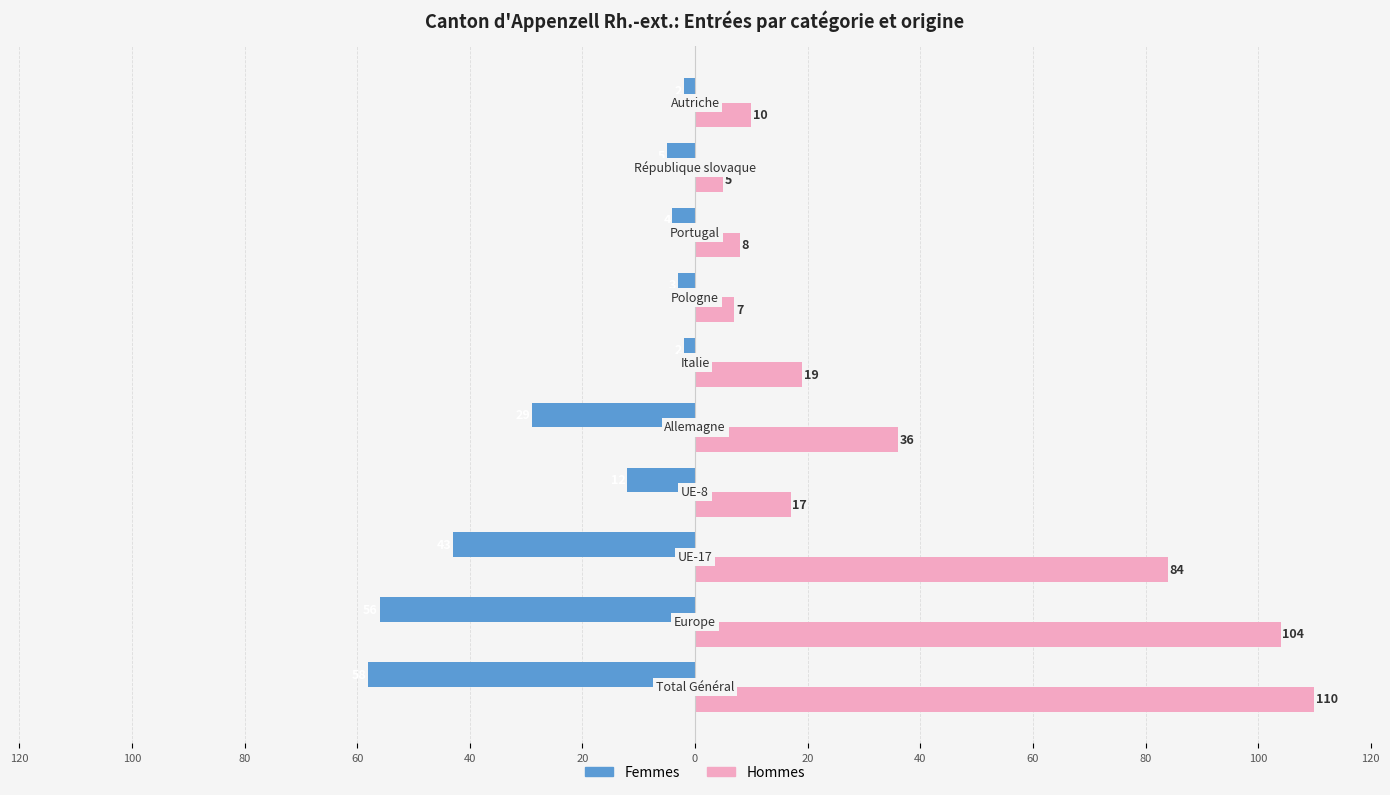

What are all the series names shown in the legend?

Femmes, Hommes